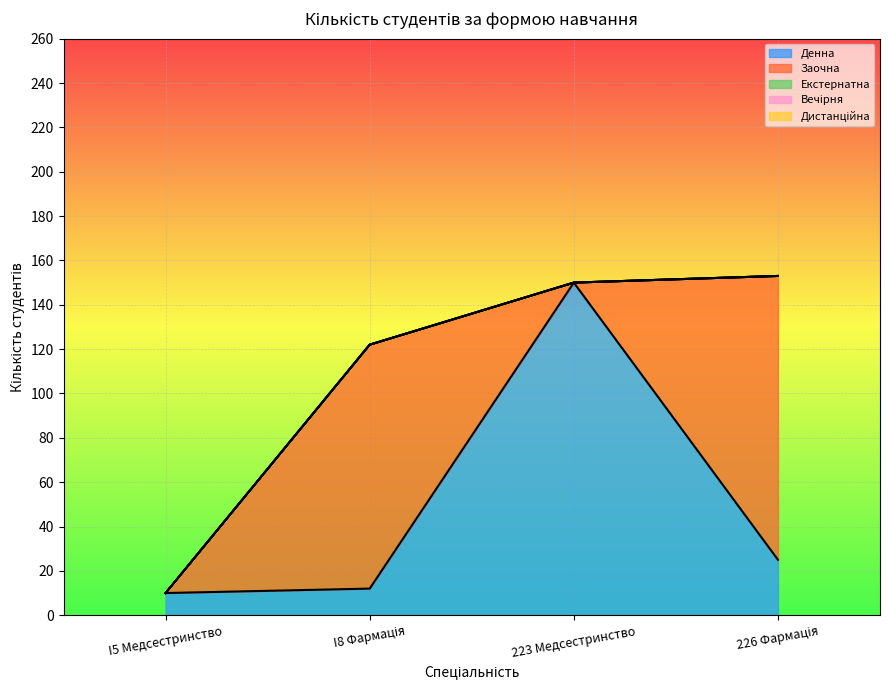

What position from the right is I8 Фармація?

3